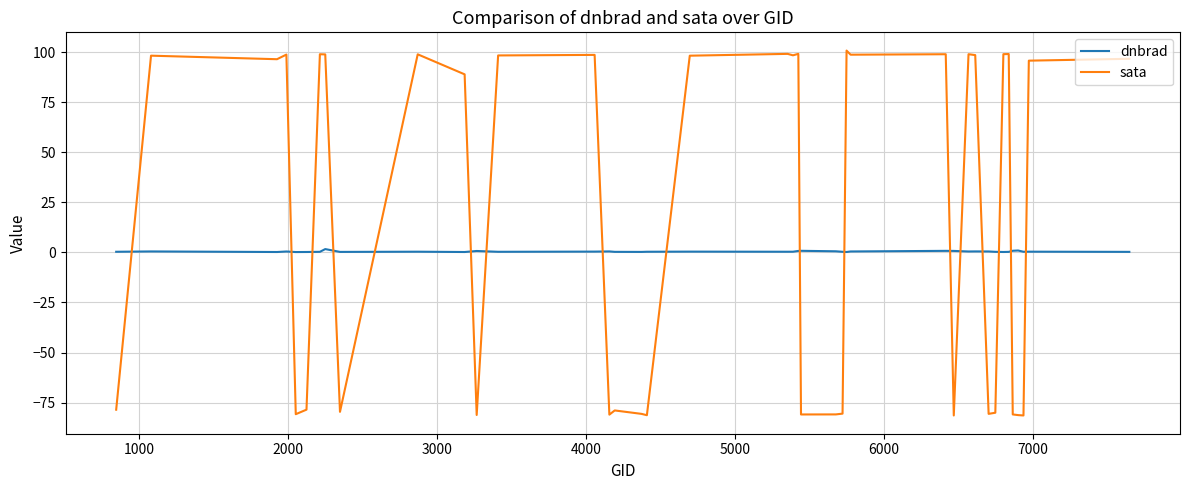

Which series has the largest total across all categories?

sata